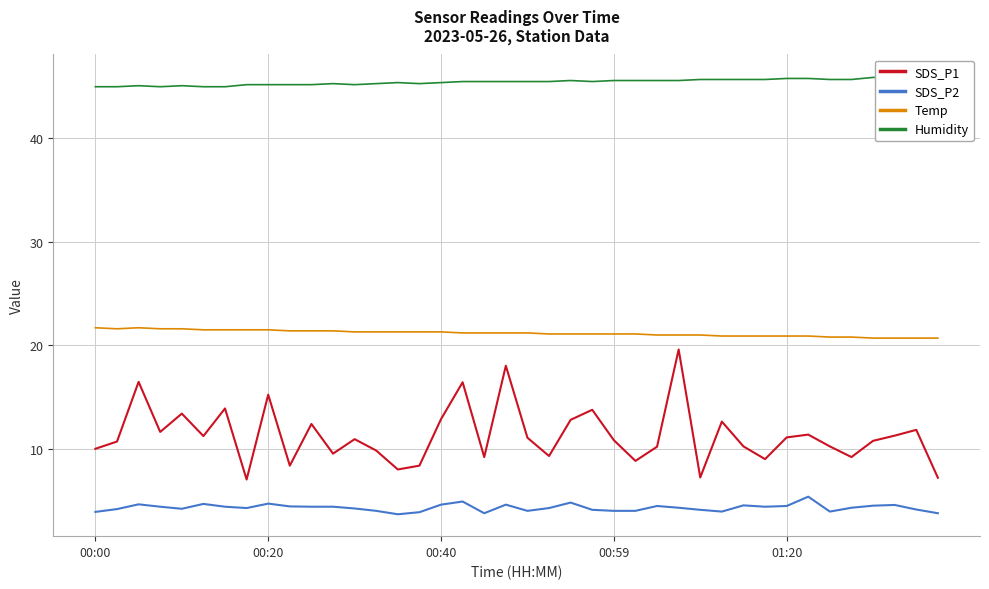

True or false: Humidity and SDS_P2 cross at least once.

False